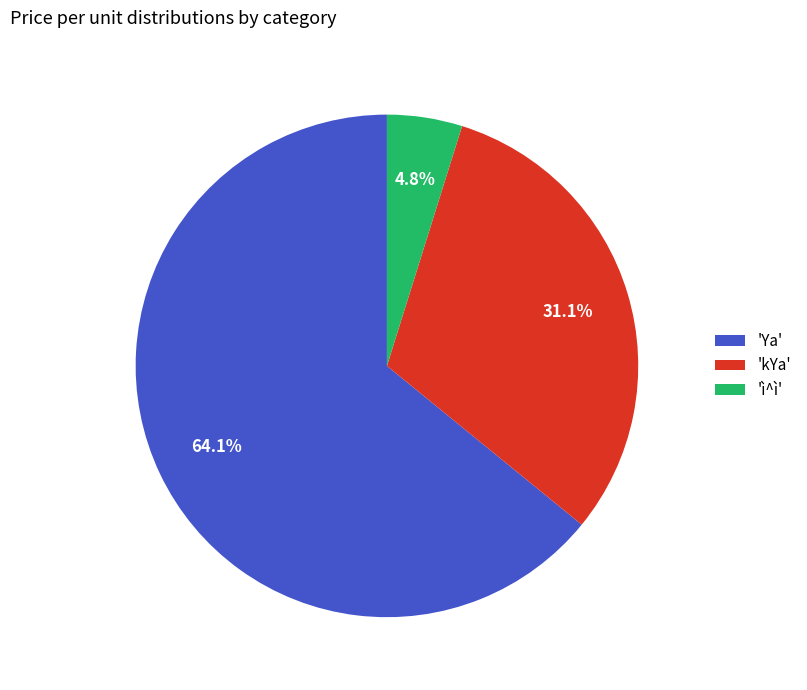

Which category has the smallest portion of the pie?

'ì^ì'